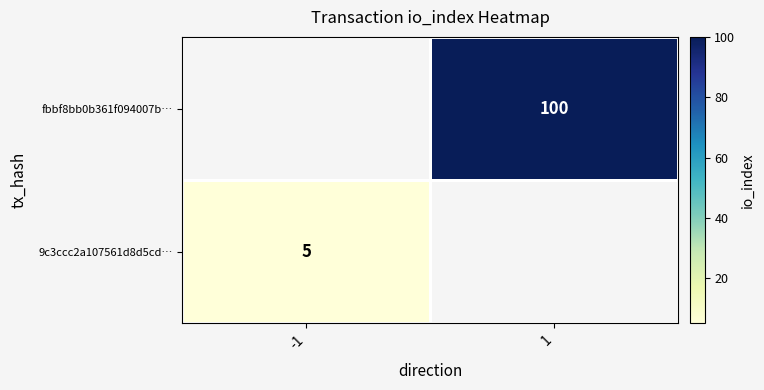

The 9c3ccc2a107561d8d5cd… series shows 5 at -1. True or false?

True